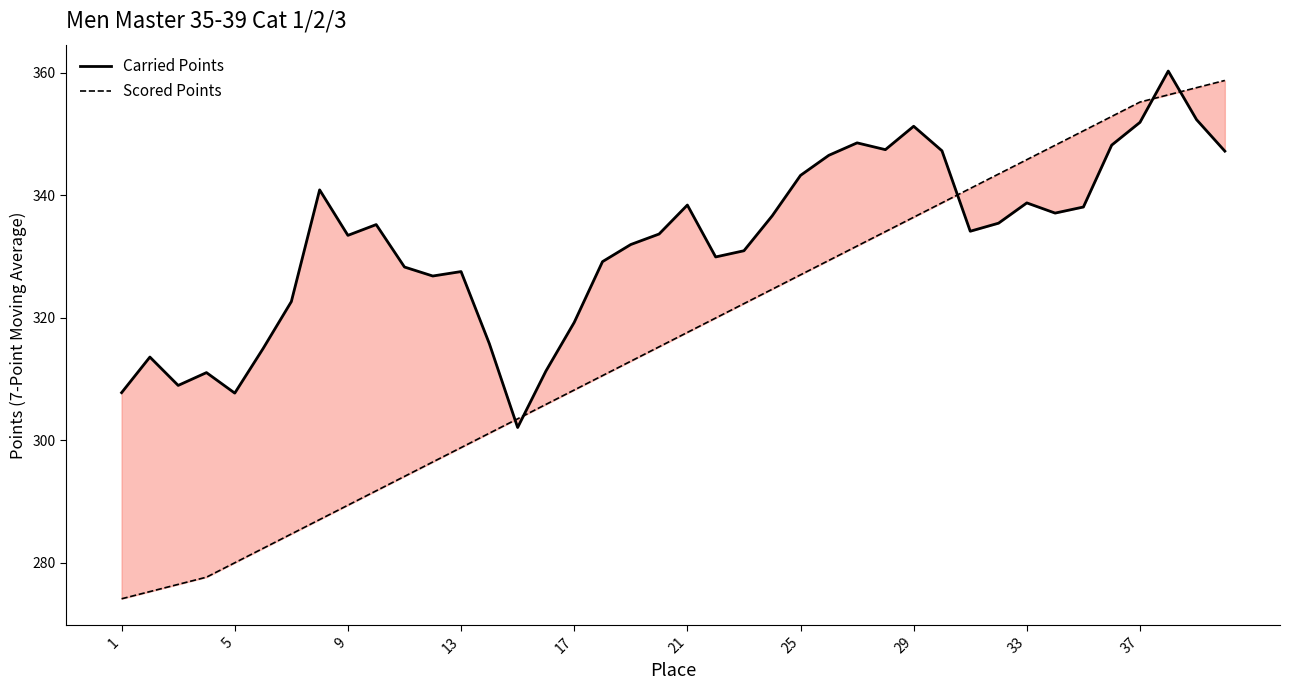

After their last crossing, which series has the higher values: Scored Points or Carried Points?

Scored Points